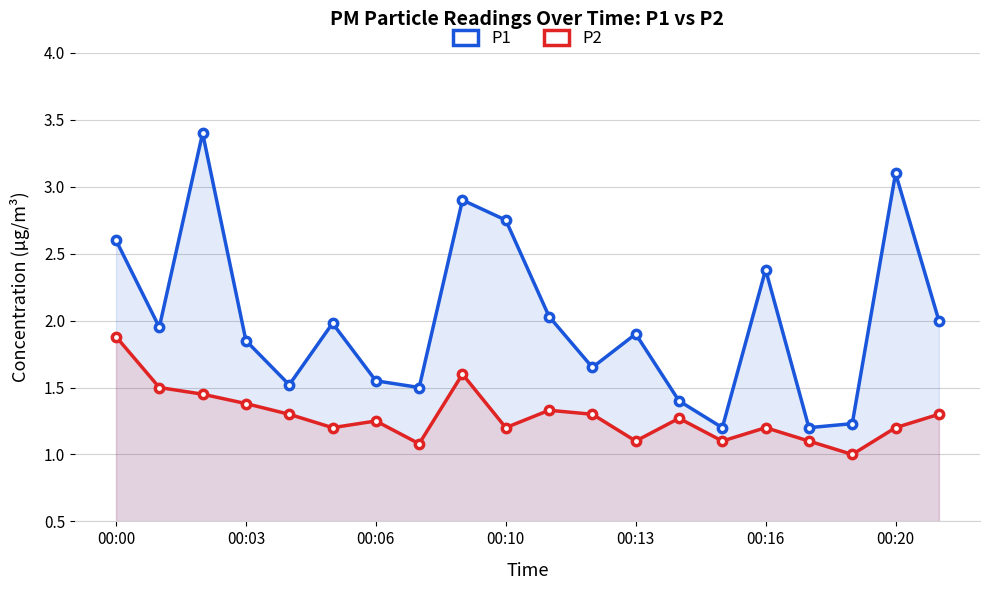

What is the average value of the P2 series?

1.3